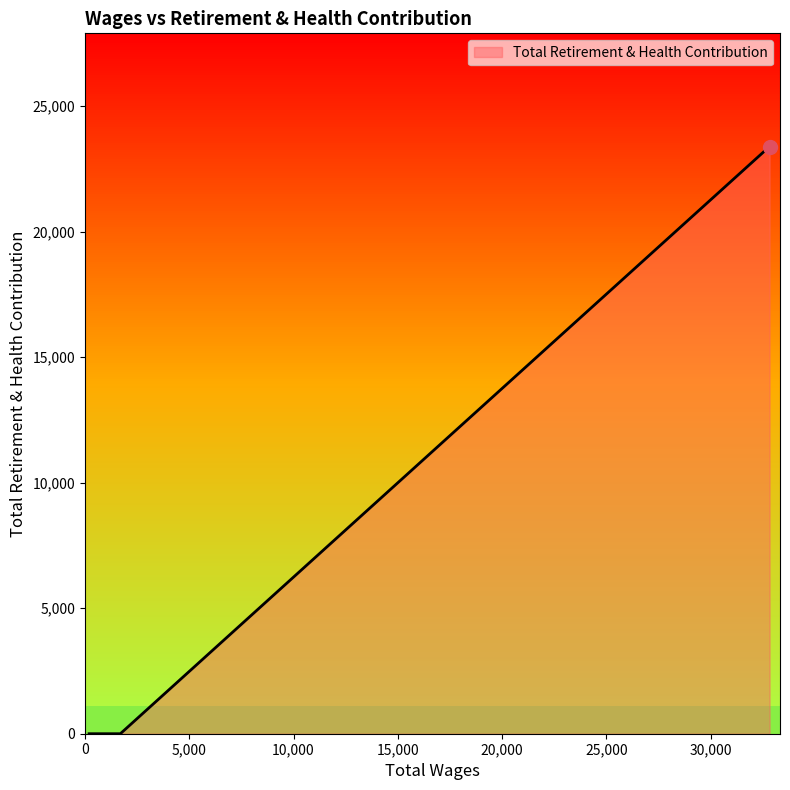

Count the number of data series in this chart.

1